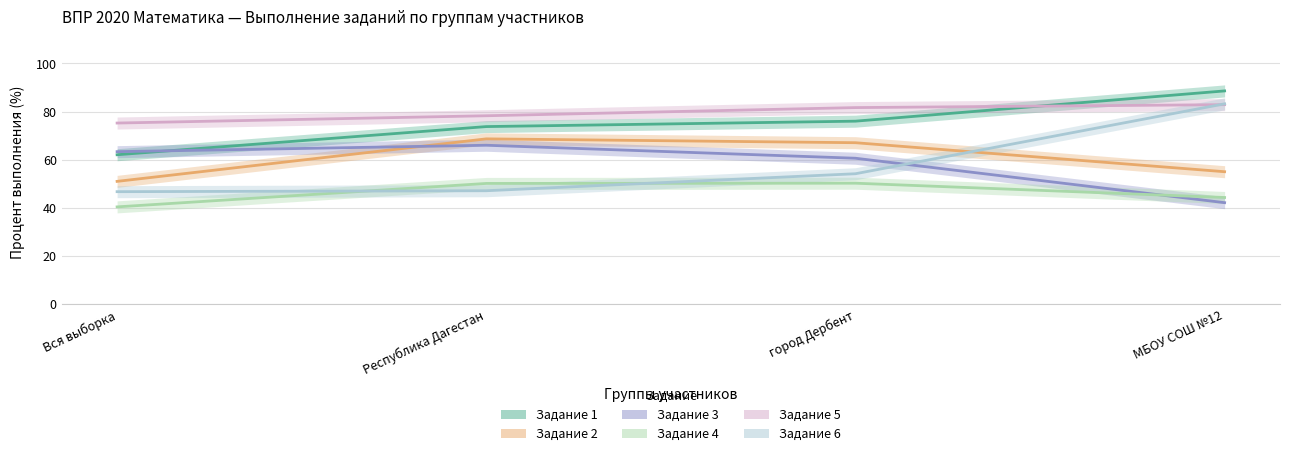

How many series are shown in this chart?

6